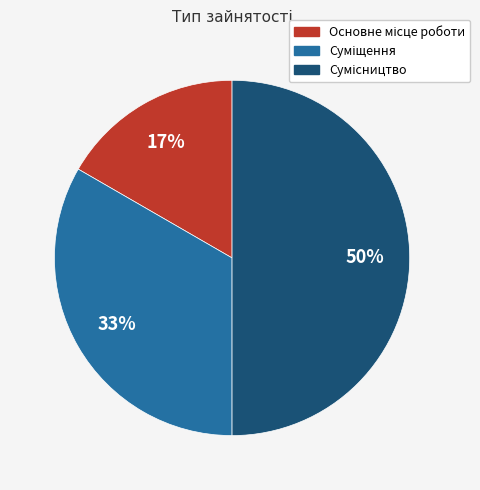

To the nearest percent, what is the difference between the largest and smallest slice percentages?

33%